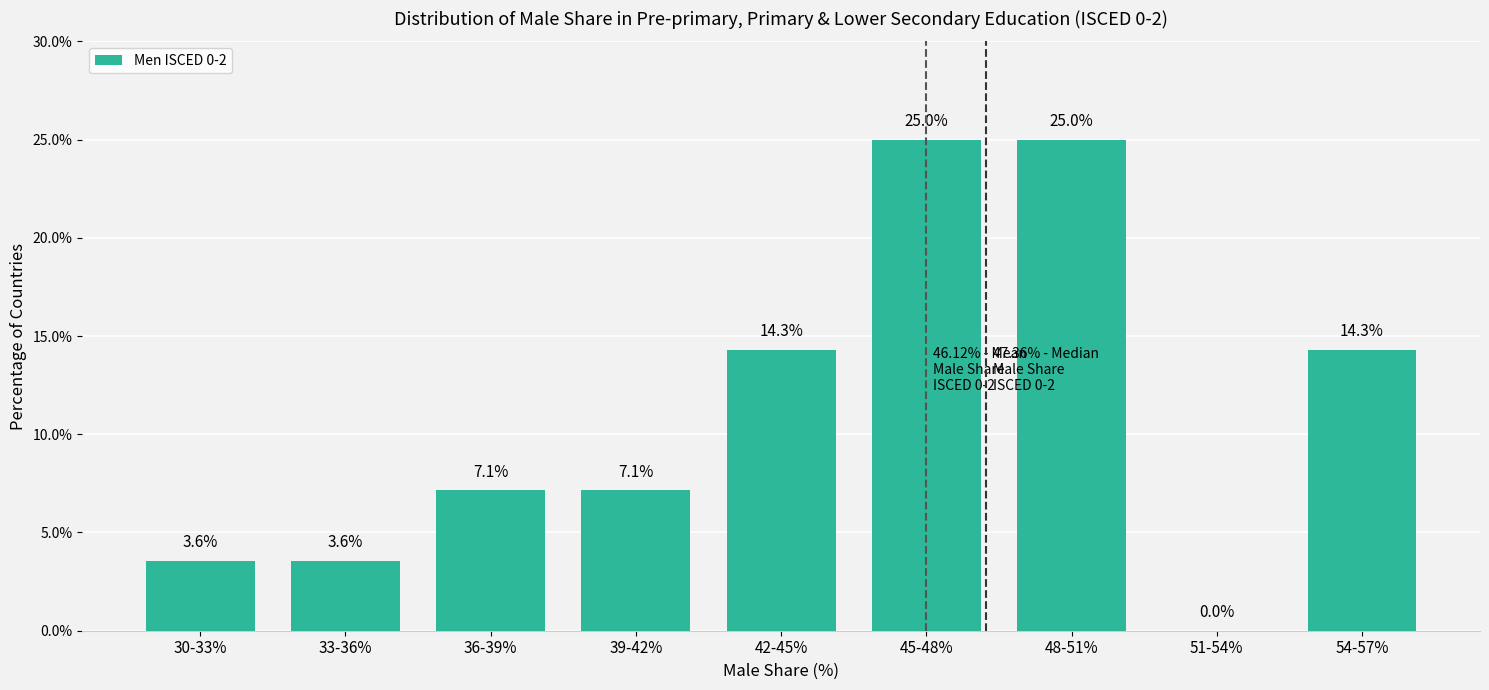

Reading right to left, what are all the values shown in this chart?

54-57%=14.3	51-54%=0.0	48-51%=25.0	45-48%=25.0	42-45%=14.3	39-42%=7.1	36-39%=7.1	33-36%=3.6	30-33%=3.6